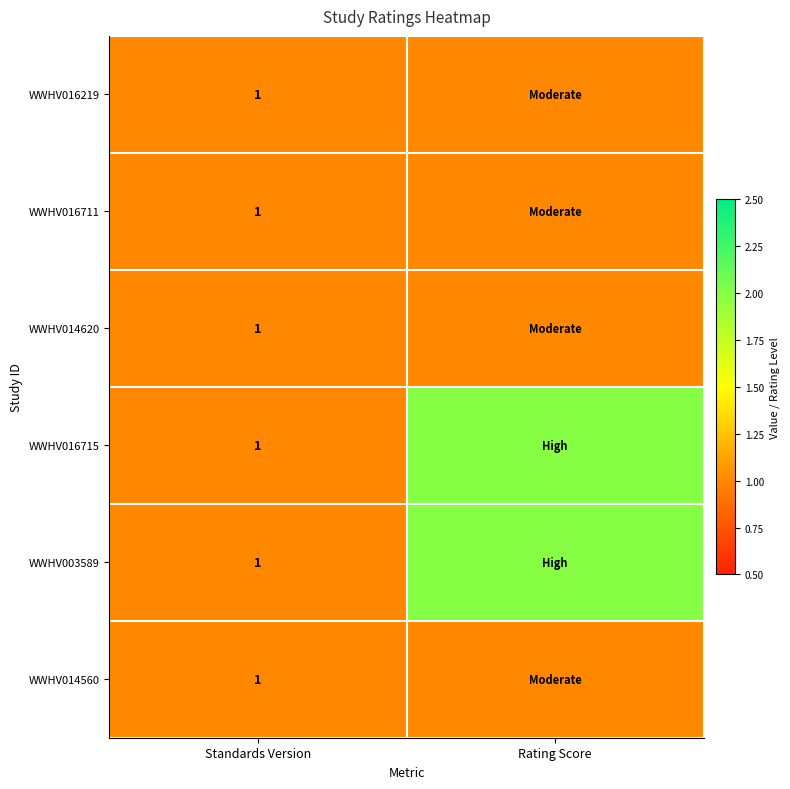

The value of WWHV014560 at Standards Version is 1. True or false?

True